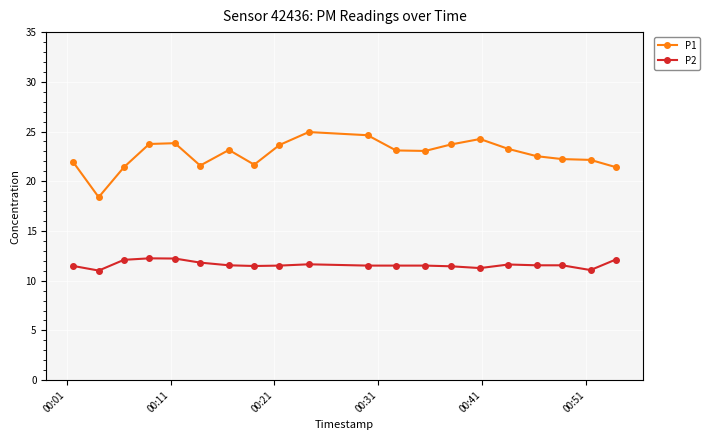

Which series has the largest total across all categories?

P1